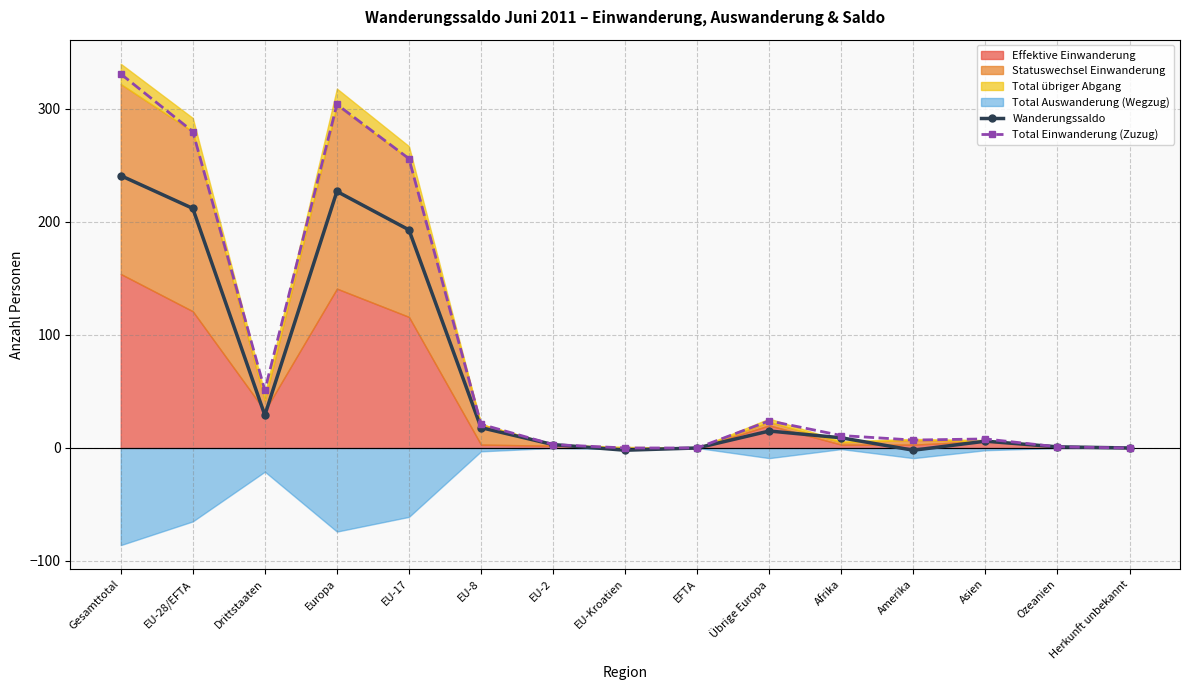

True or false: Total Einwanderung (Zuzug) and Wanderungssaldo cross at least once.

False